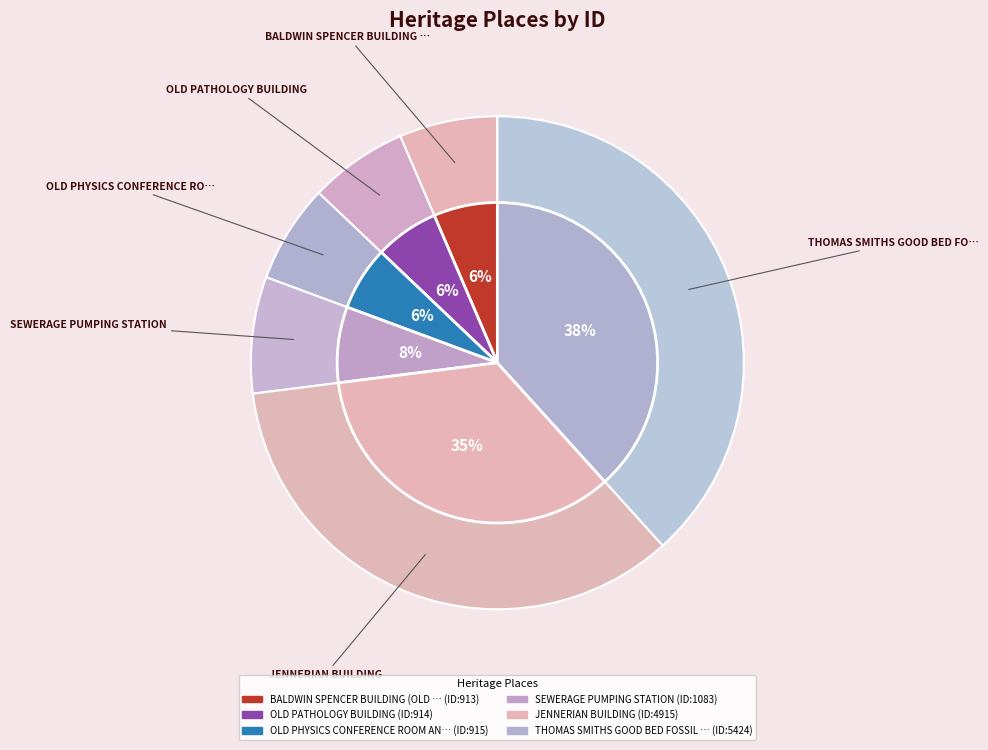

What is the smallest slice in the pie chart?

BALDWIN SPENCER BUILDING (OLD ZOOLOGY)